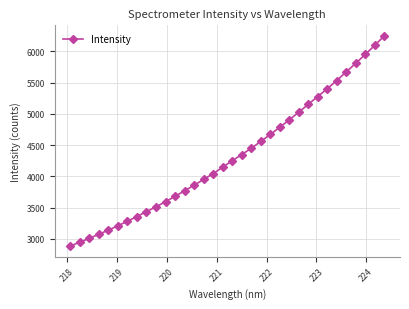

What is the average value?

4323.7